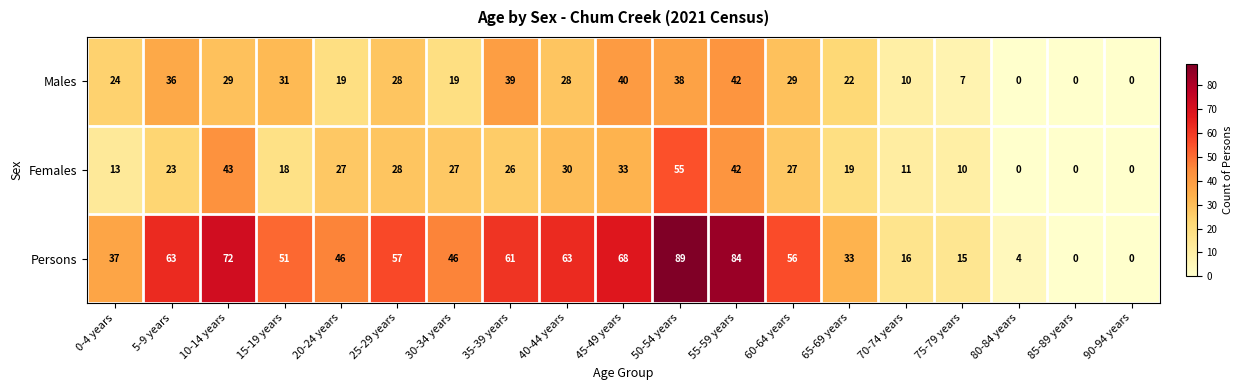

Read the Females value at 70-74 years, to the nearest 10.

10